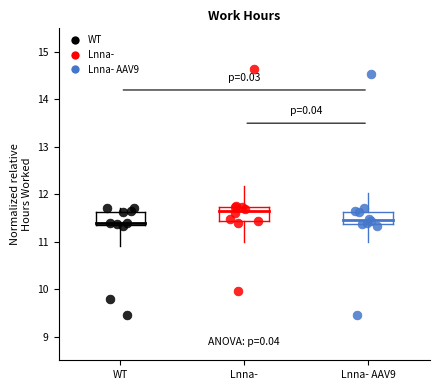

Which series has the largest Y range (max minus min)?

Lnna- AAV9